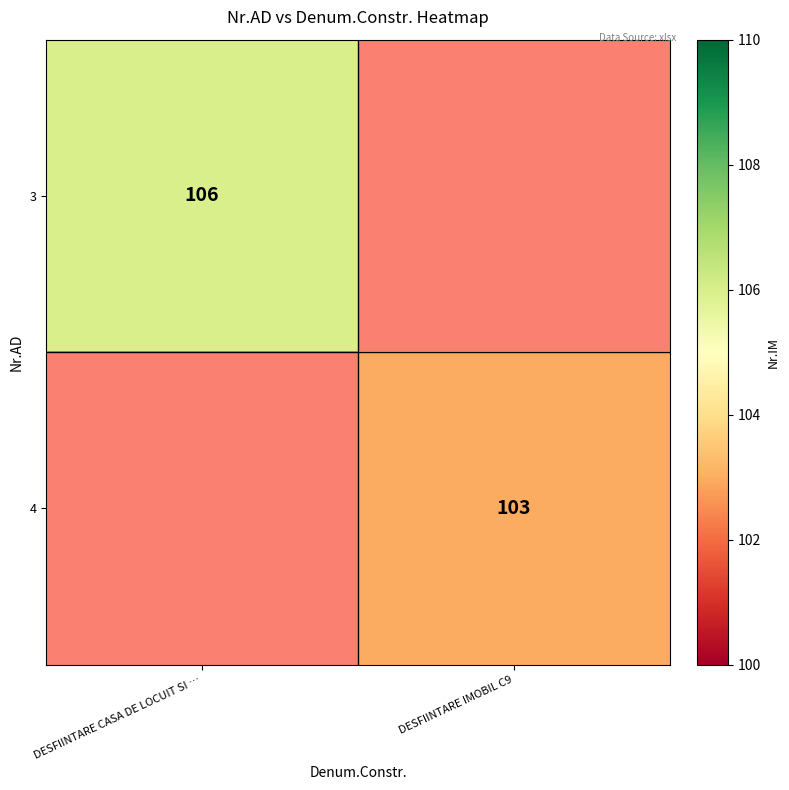

The 3 series shows 106 at DESFIINTARE CASA DE LOCUIT SI …. True or false?

True